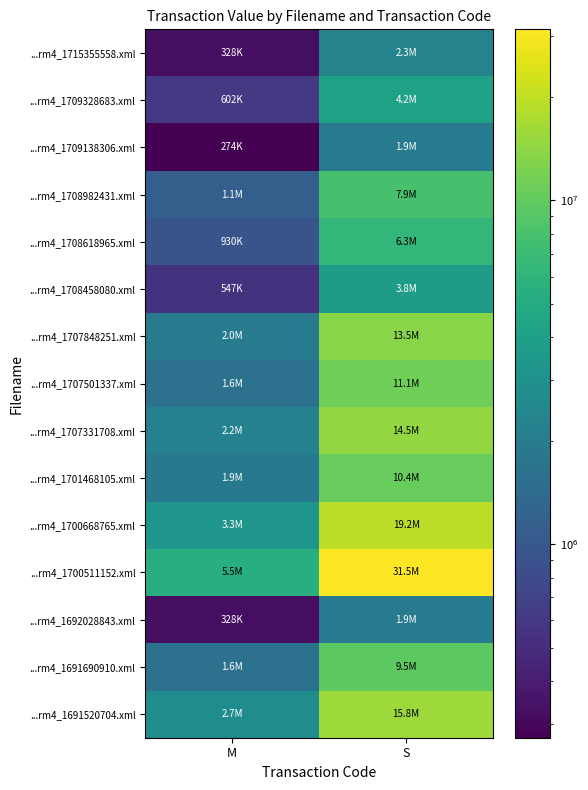

Reading left to right, list all the values displayed in this chart.

...rm4_1715355558.xml: M=328266	S=2301126
...rm4_1709328683.xml: M=601821	S=4200383
...rm4_1709138306.xml: M=273555	S=1902758
...rm4_1708982431.xml: M=1148931	S=7892364
...rm4_1708618965.xml: M=930087	S=6335046
...rm4_1708458080.xml: M=547110	S=3762530
...rm4_1707848251.xml: M=1969596	S=13498221
...rm4_1707501337.xml: M=1641330	S=11134535
...rm4_1707331708.xml: M=2188440	S=14545770
...rm4_1701468105.xml: M=1860174	S=10370969
...rm4_1700668765.xml: M=3337371	S=19179537
...rm4_1700511152.xml: M=5471100	S=31461950
...rm4_1692028843.xml: M=328266	S=1890000
...rm4_1691690910.xml: M=1641330	S=9469295
...rm4_1691520704.xml: M=2735550	S=15800910